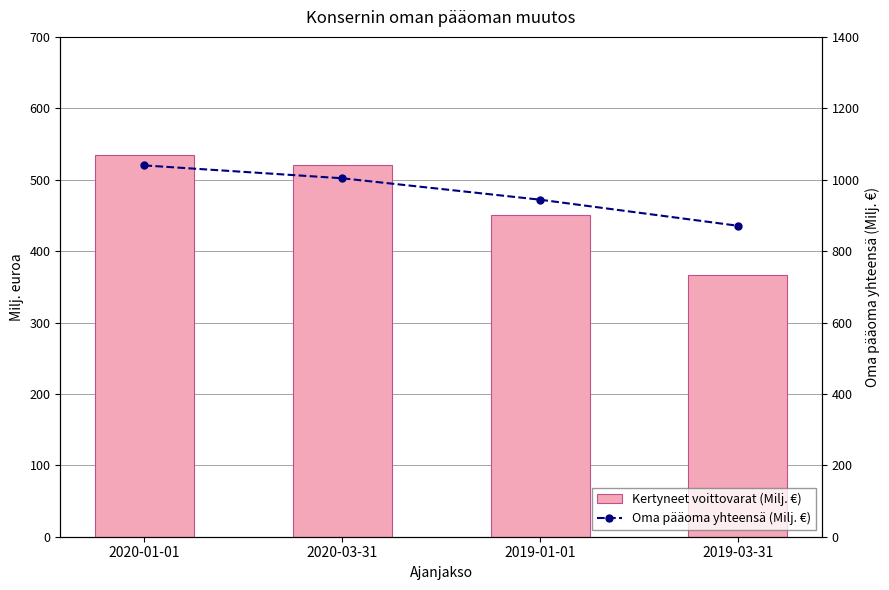

Between 2020-01-01 and 2019-01-01, which series saw the biggest shift?

Oma pääoma yhteensä (Milj. €)